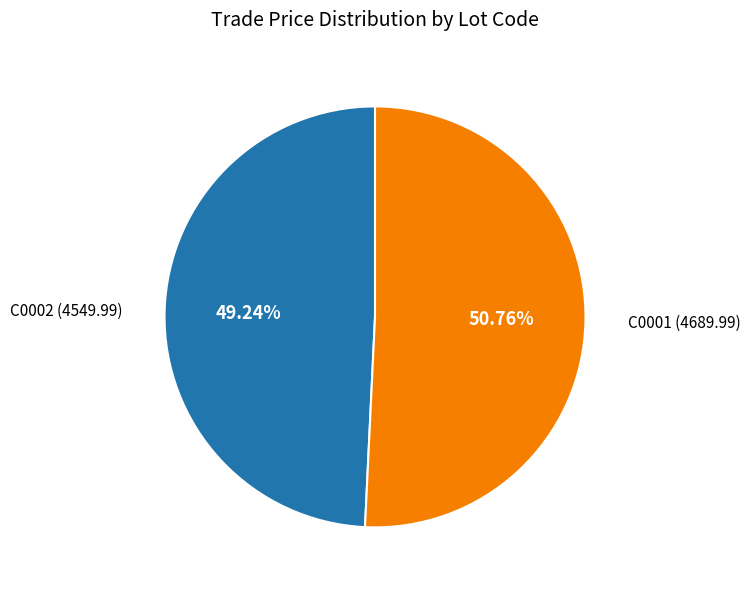

Does any single category account for the majority?

Yes